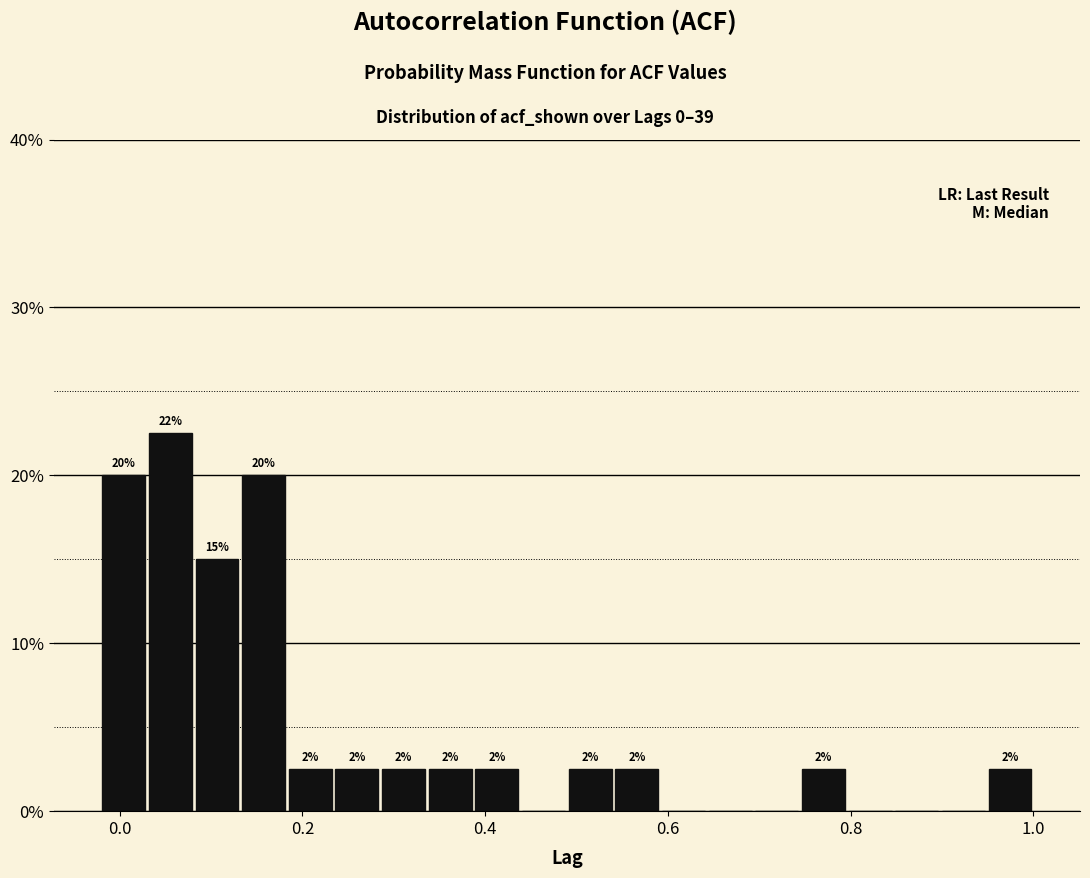

Read against the x-axis, roughly where is the centre of the tallest bar?

0.06